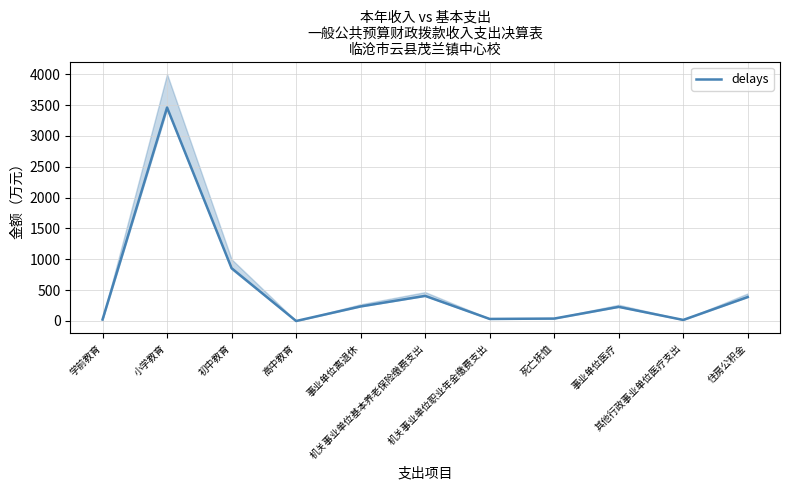

Reading left to right, list all the values displayed in this chart.

学前教育=23.9	小学教育=3459.6	初中教育=855.6	高中教育=0.0	事业单位离退休=235.9	机关事业单位基本养老保险缴费支出=406.9	机关事业单位职业年金缴费支出=33.3	死亡抚恤=39.4	事业单位医疗=229.0	其他行政事业单位医疗支出=17.5	住房公积金=388.2